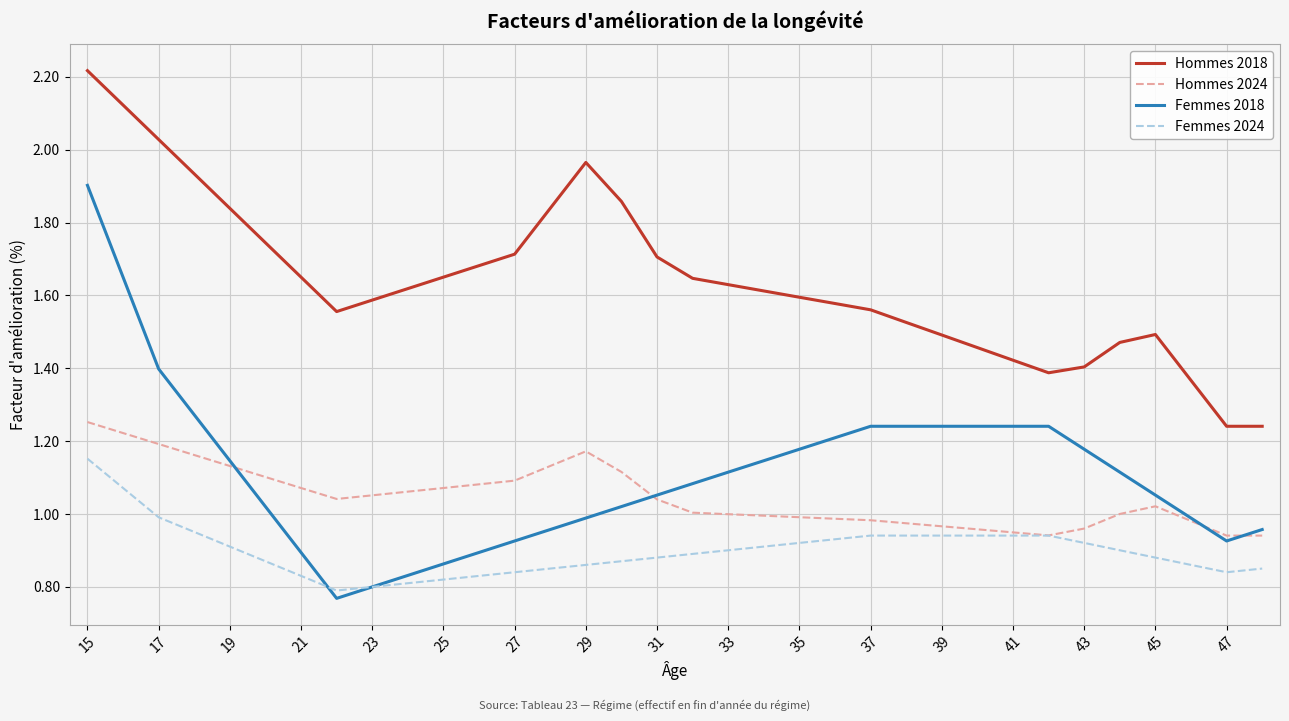

List the series in order of their peak value, highest first.

Hommes 2018, Femmes 2018, Hommes 2024, Femmes 2024